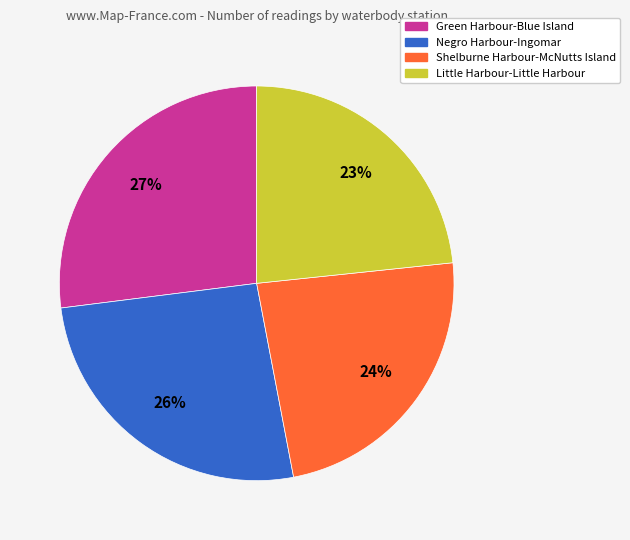

Is there a majority slice in this chart?

No